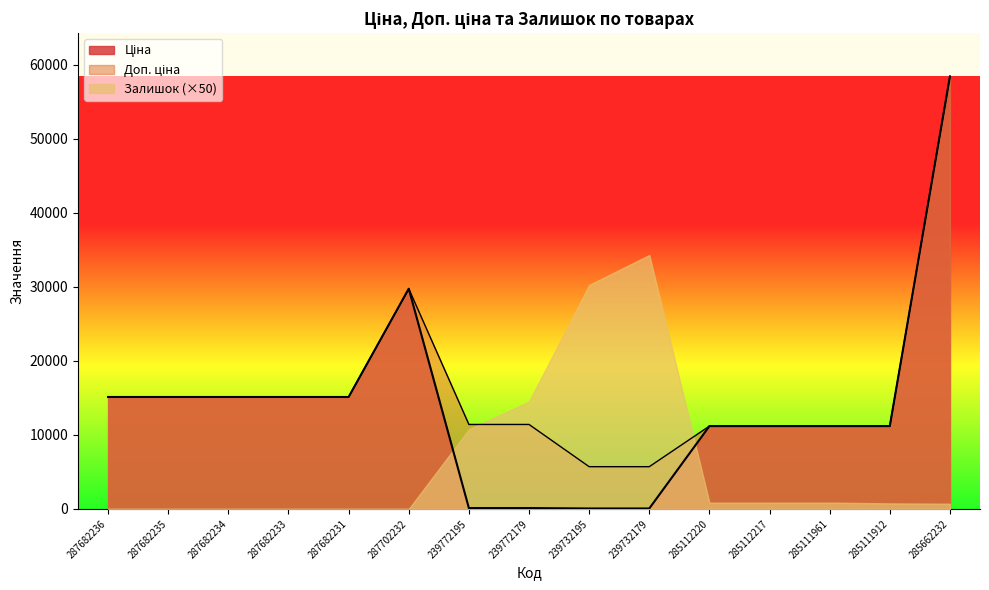

Rank the categories by Доп. ціна value from lowest to highest.

239732195, 239732179, 285112220, 285112217, 285111961, 285111912, 239772195, 239772179, 287682236, 287682235, 287682234, 287682233, 287682231, 287702232, 285662232